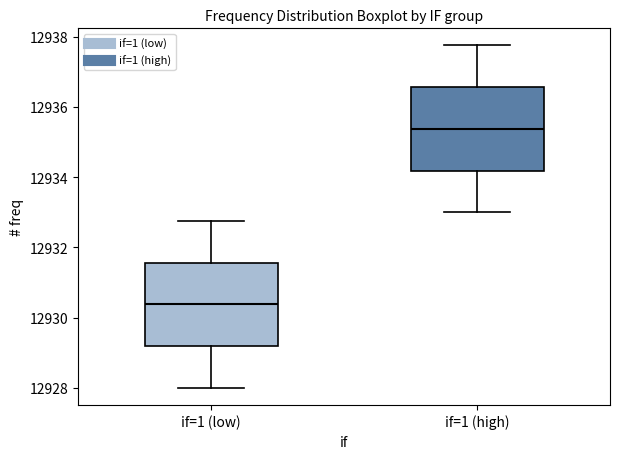

Reading left to right, read every box against the y-axis: the position of its median line, the range the box covers, and the ends of its whiskers. The values are not printed on the chart, so give them approximately, as read against the axis.

if=1 (low): median 12930.4, box 12929.2 to 12931.6, whiskers 12928.0 to 12932.8
if=1 (high): median 12935.4, box 12934.2 to 12936.6, whiskers 12933.0 to 12937.8